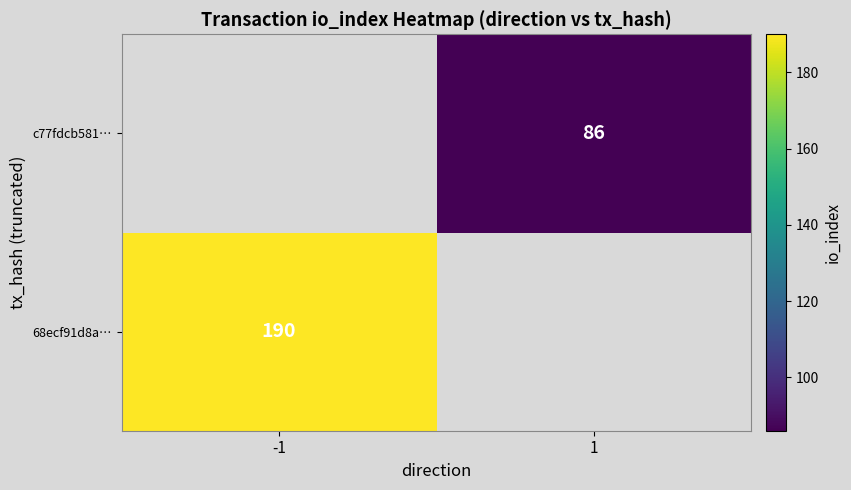

The value of c77fdcb581… at 1 is 20. True or false?

False